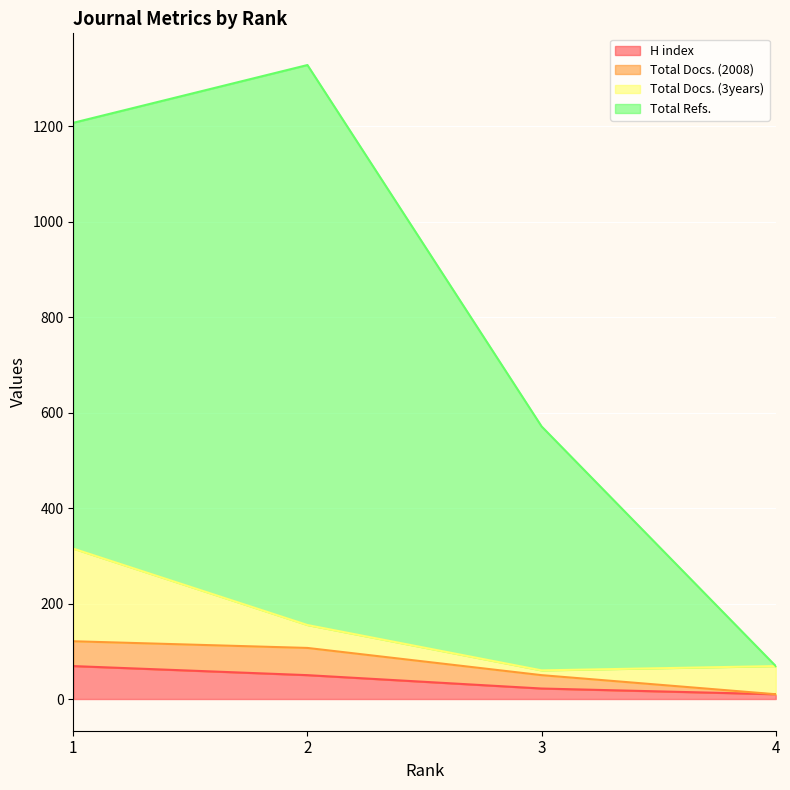

What is the sum of the H index values at 3 and 1?

91